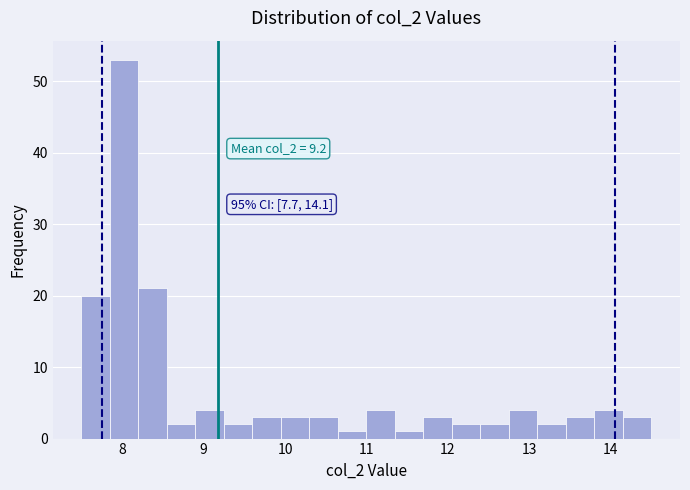

Read against the x-axis, roughly where is the centre of the tallest bar?

8.0